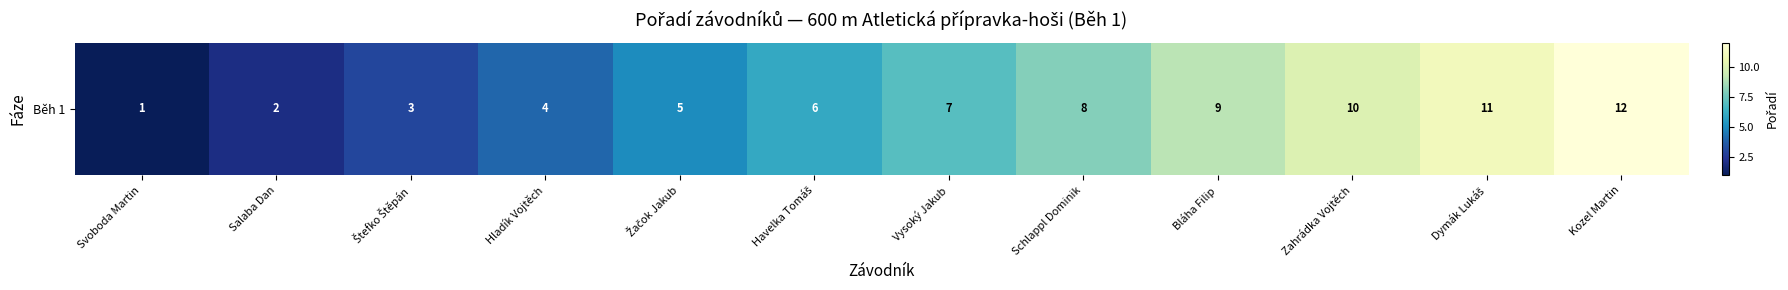

True or false: the data shows 5 at Kozel Martin.

False